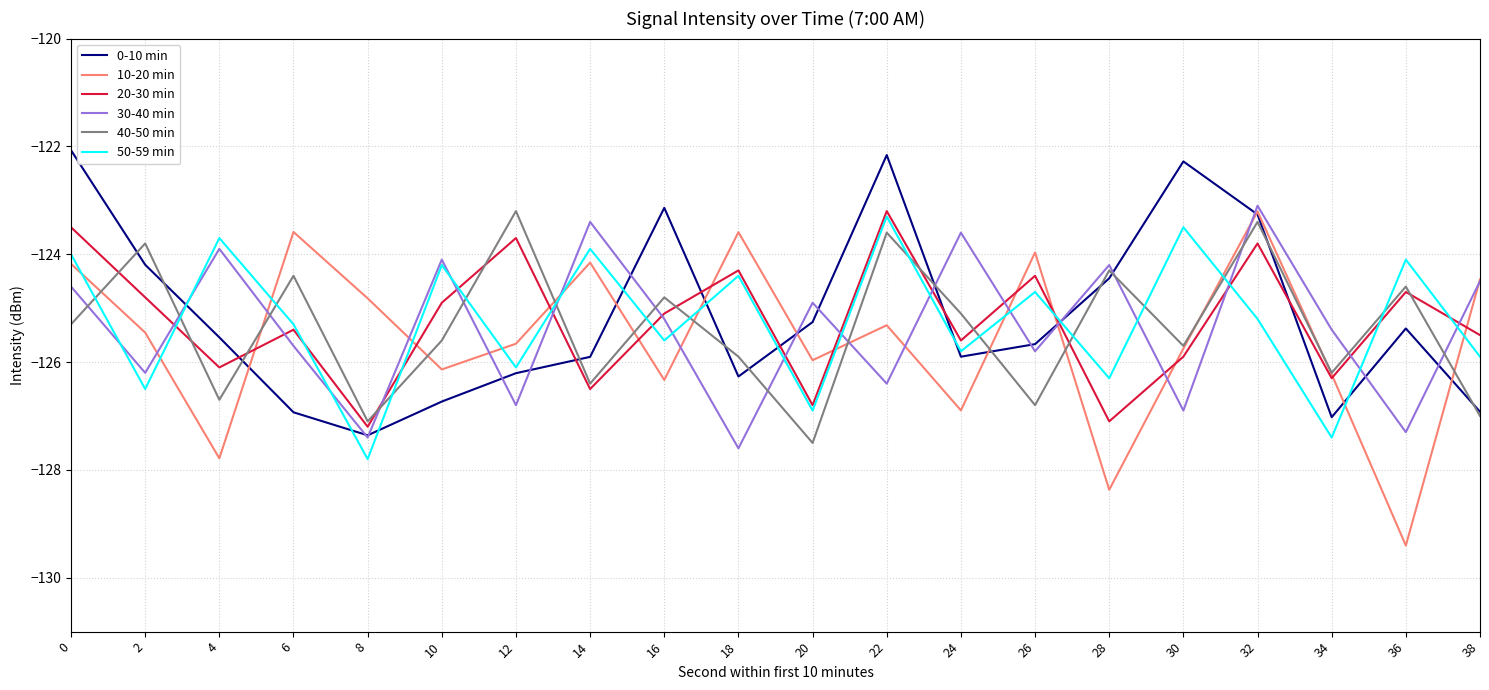

At 14, list the series in order from smallest to largest.

20-30 min, 40-50 min, 0-10 min, 10-20 min, 50-59 min, 30-40 min